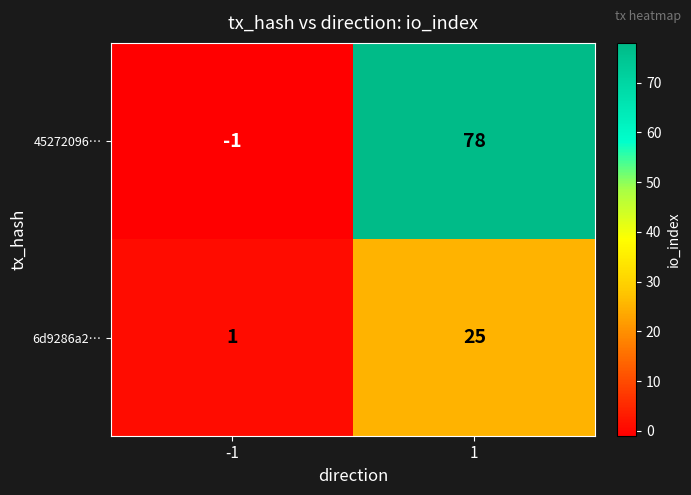

Between -1 and 1, which series saw the biggest shift?

45272096…